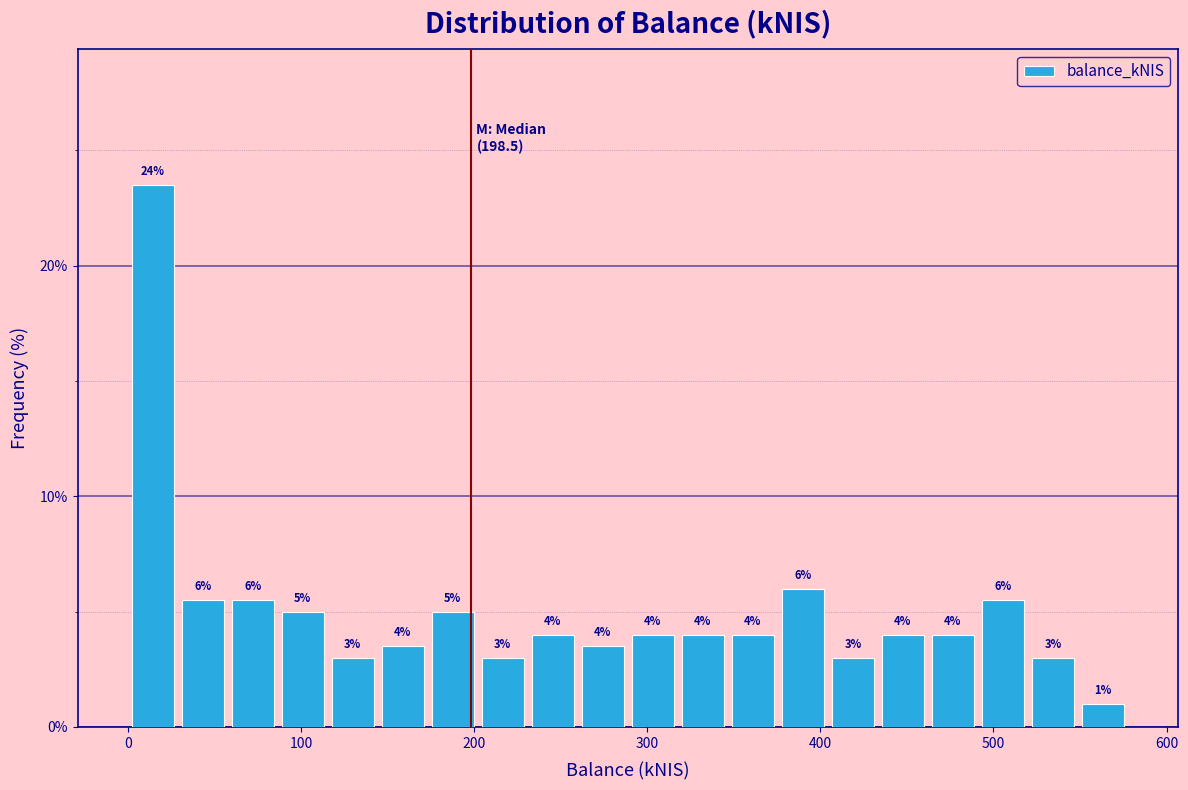

Around what value on the x-axis is the tallest bar? Give the approximate position of its centre, as read against the axis.

10